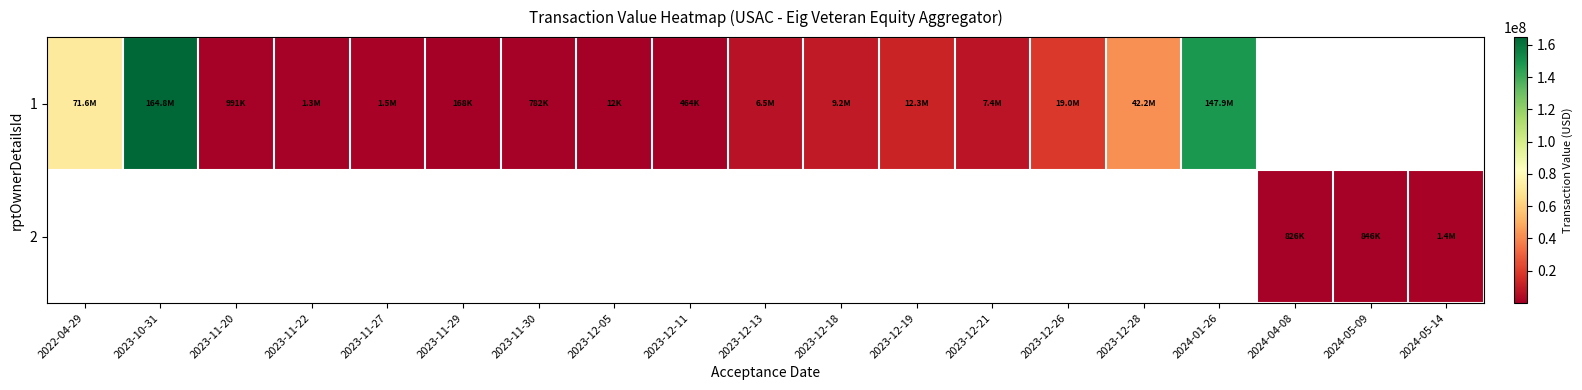

What is the difference between the maximum and minimum values in the 1 series?

164804047.0